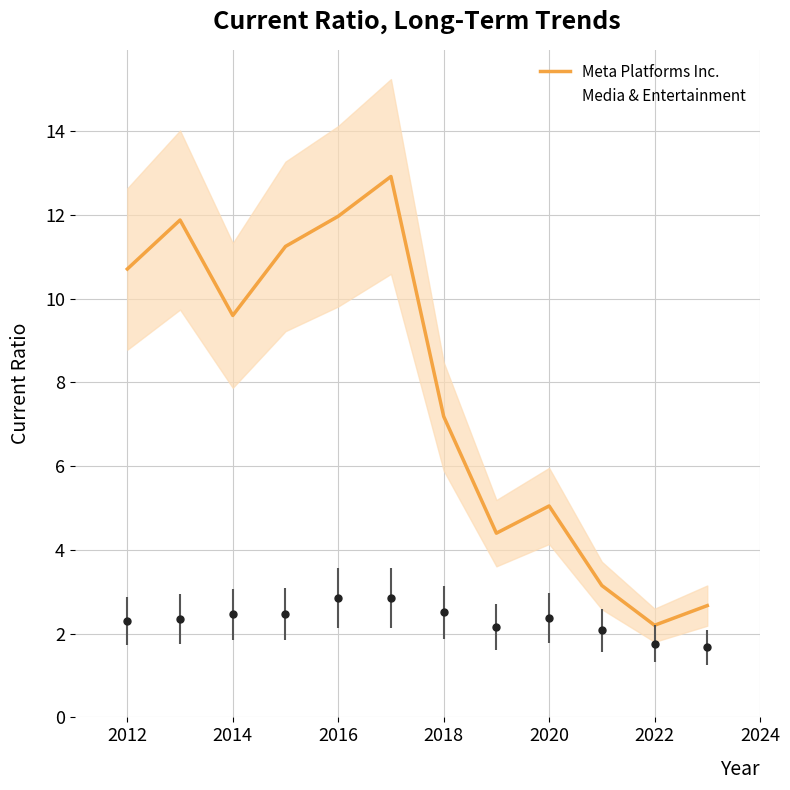

What is the value of the Meta Platforms Inc. point at the 9th from the left?

5.0